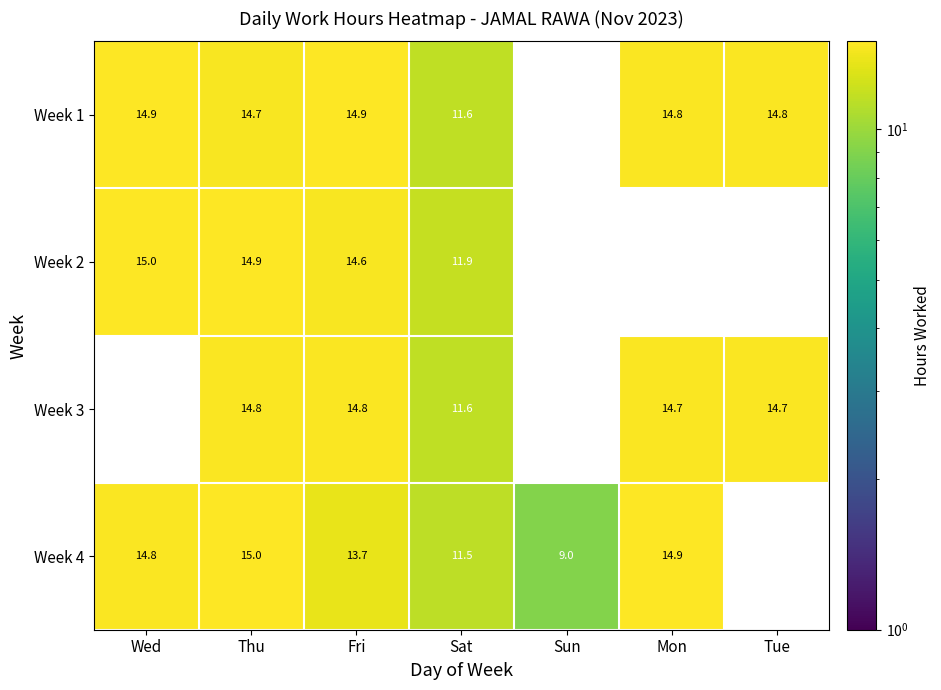

What is the difference between the highest and lowest values at Fri?

1.2